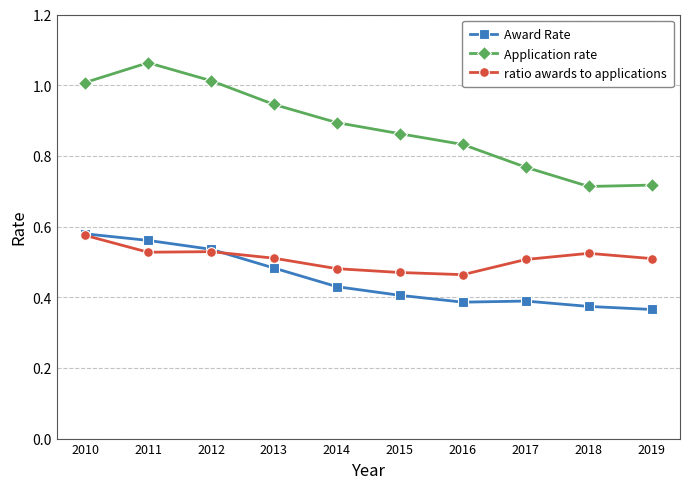

What are all the series names shown in the legend?

Award Rate, Application rate, ratio awards to applications